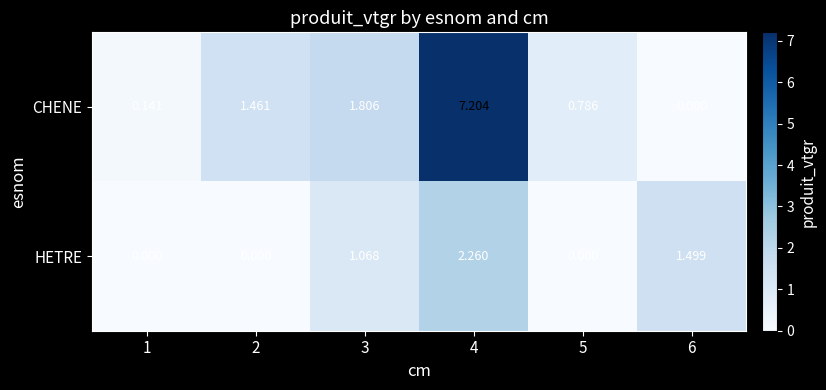

Rank the series by their maximum value, from highest to lowest.

CHENE, HETRE